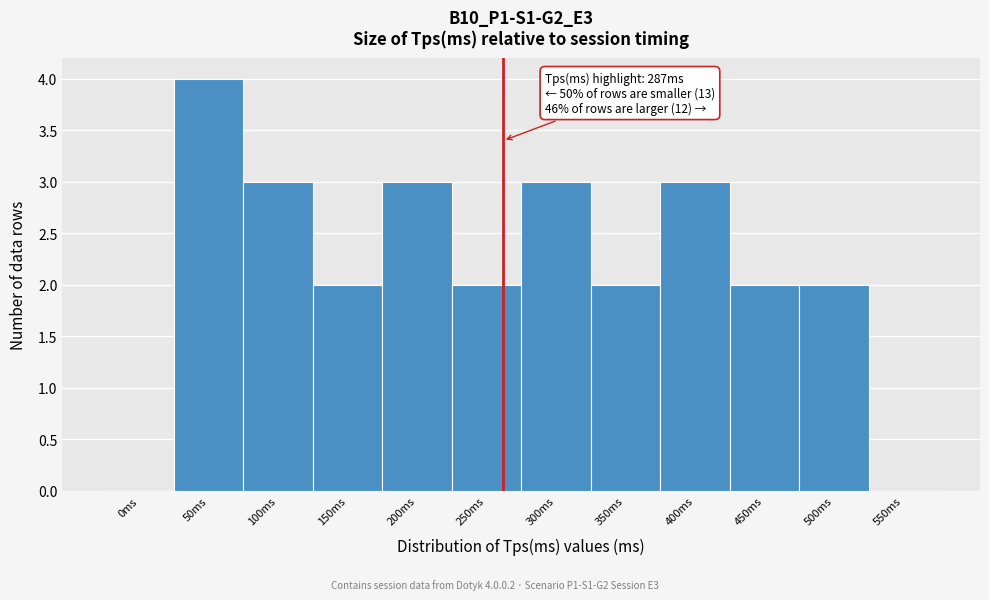

Reading left to right, list all the values displayed in this chart.

0ms=0	50ms=4	100ms=3	150ms=2	200ms=3	250ms=2	300ms=3	350ms=2	400ms=3	450ms=2	500ms=2	550ms=0